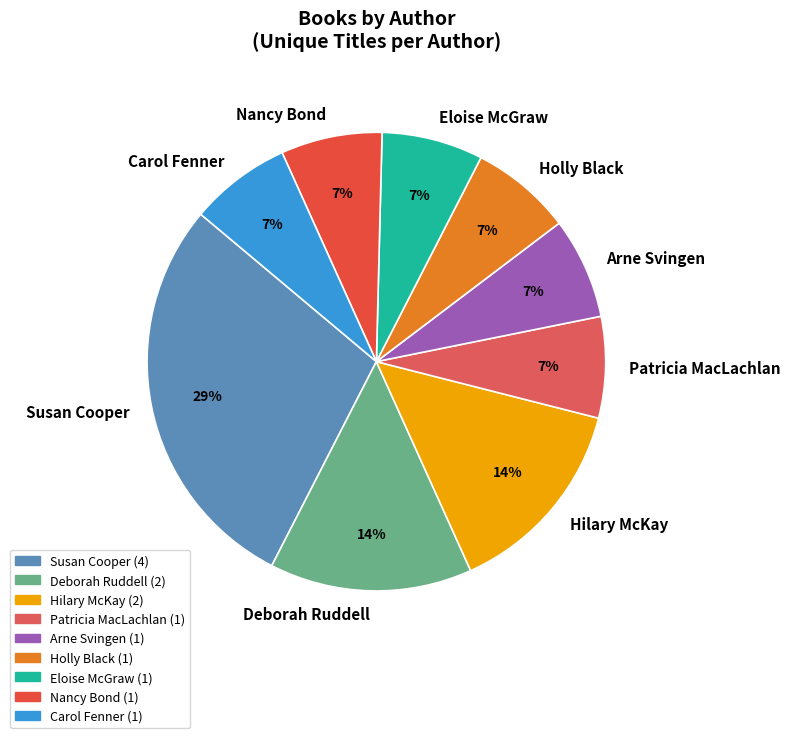

How many segments does this pie chart have?

9